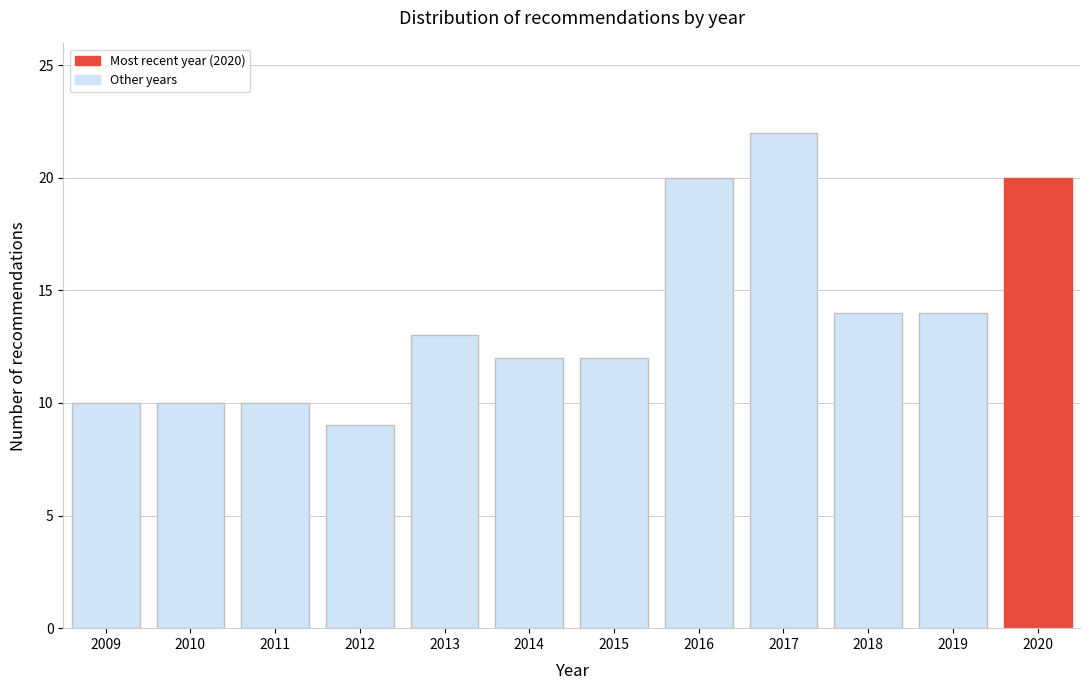

Reading right to left, what are all the values shown in this chart?

20	14	14	22	20	12	12	13	9	10	10	10